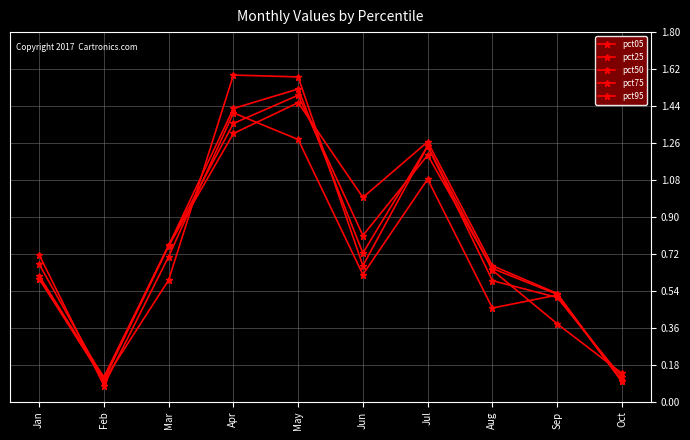

Is it true that pct50 equals 0.6 at Apr?

False